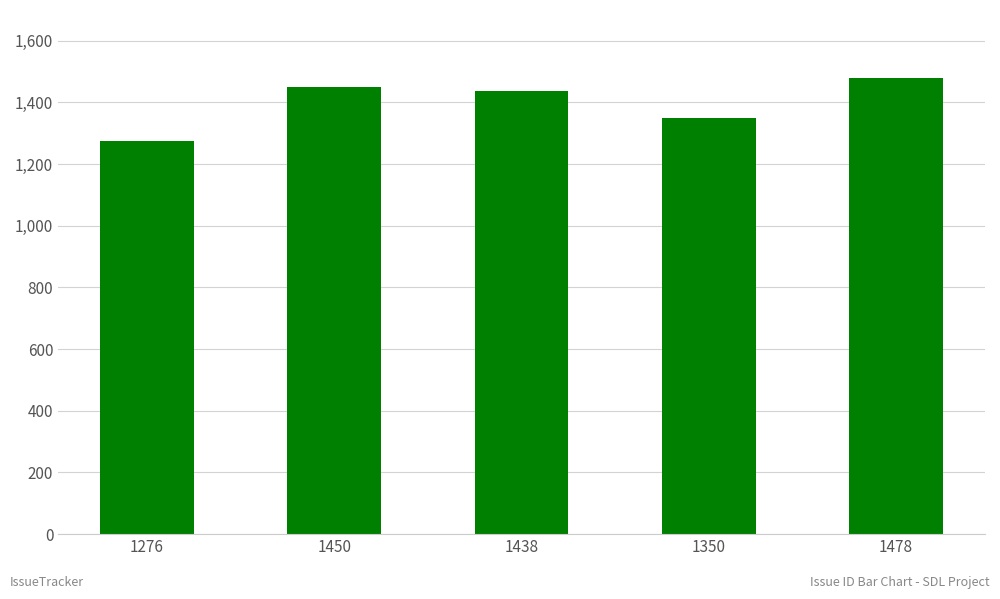

How many data points does each series have?

5